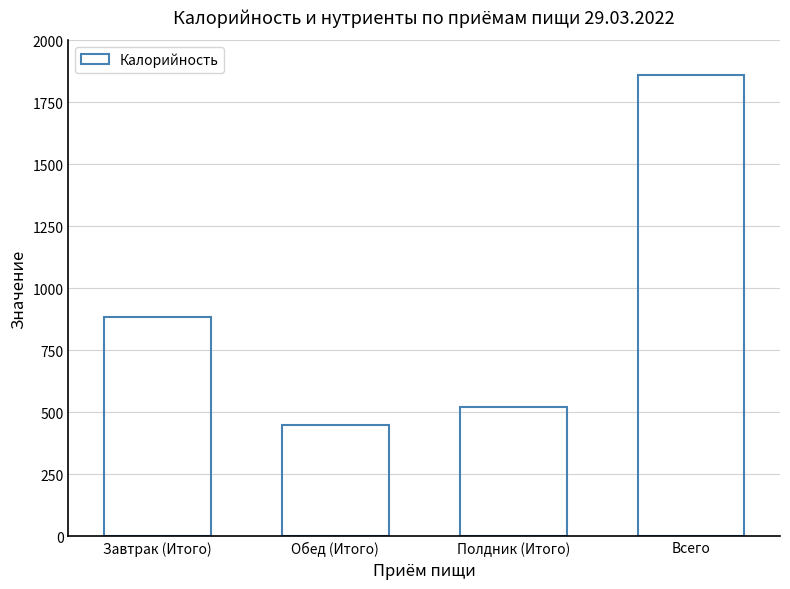

What is the average value?

930